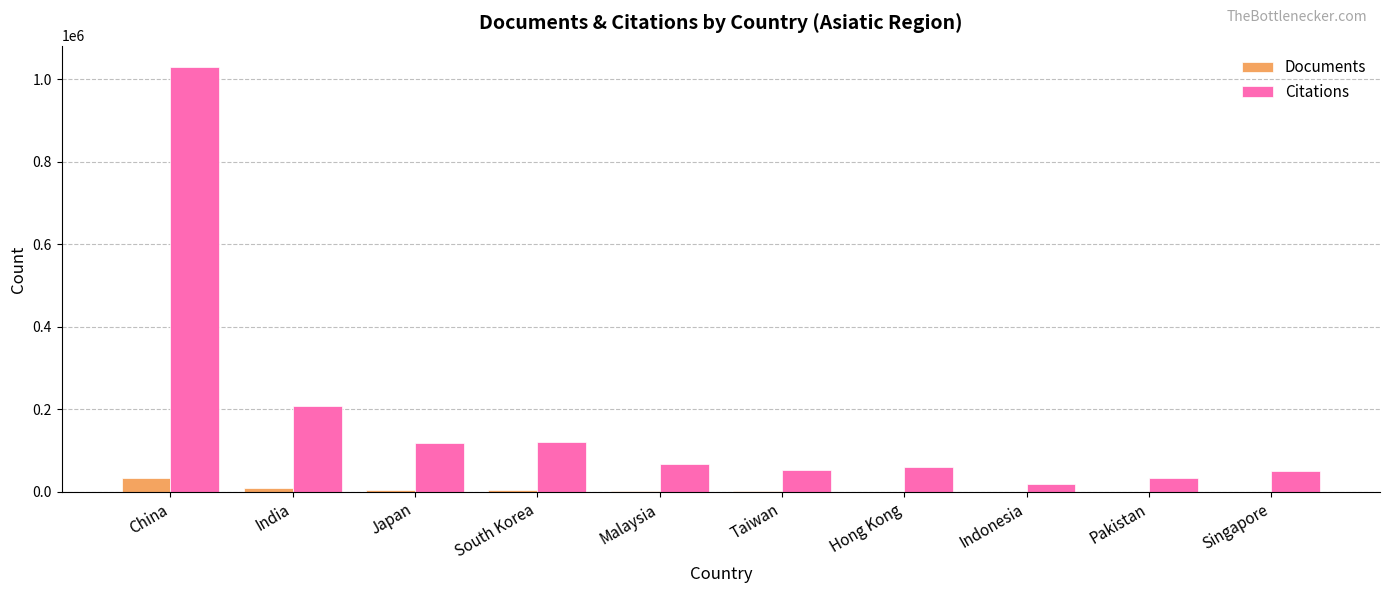

At which label does Citations first exceed 67223?

China